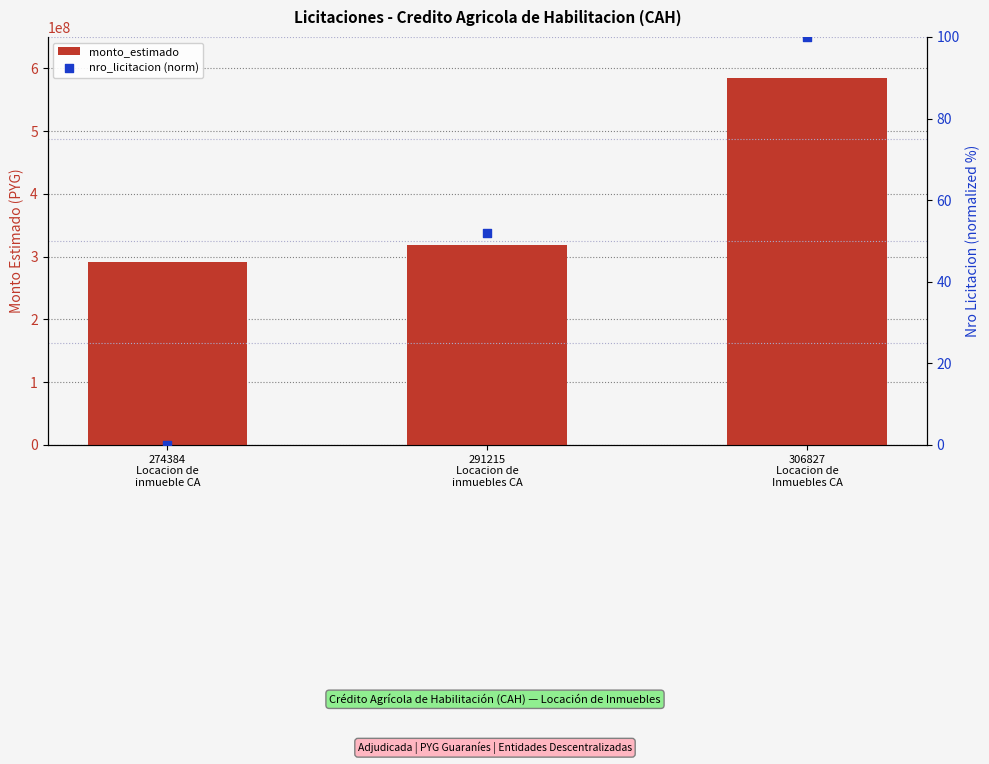

What is the total value across all series at 291215
Locacion de
inmuebles CA?

317797251.9